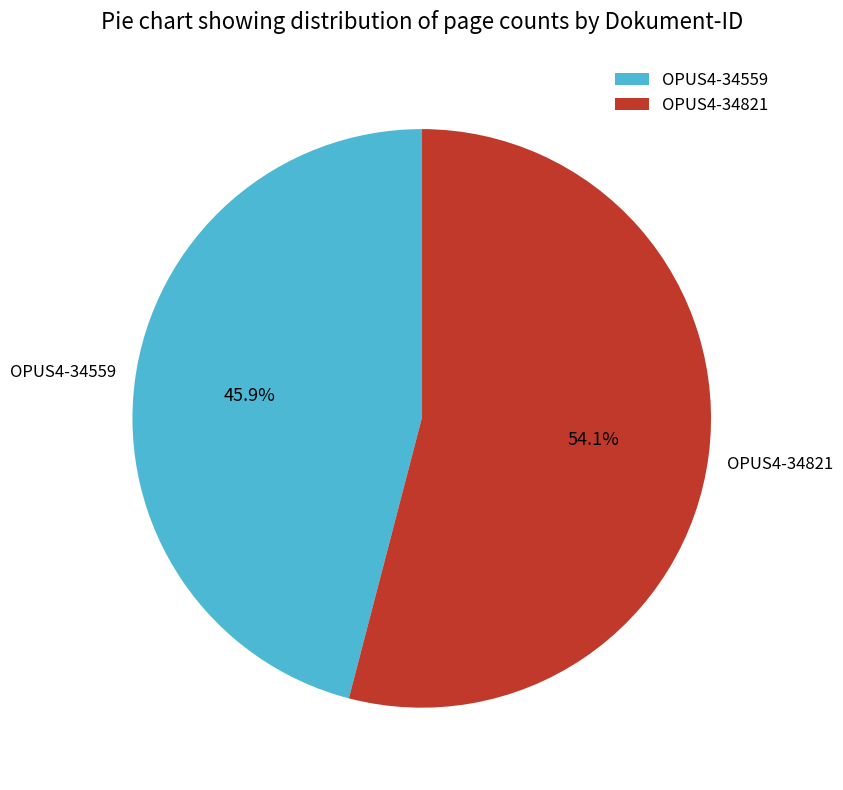

What is the total percentage of OPUS4-34559 and OPUS4-34821?

100.0%